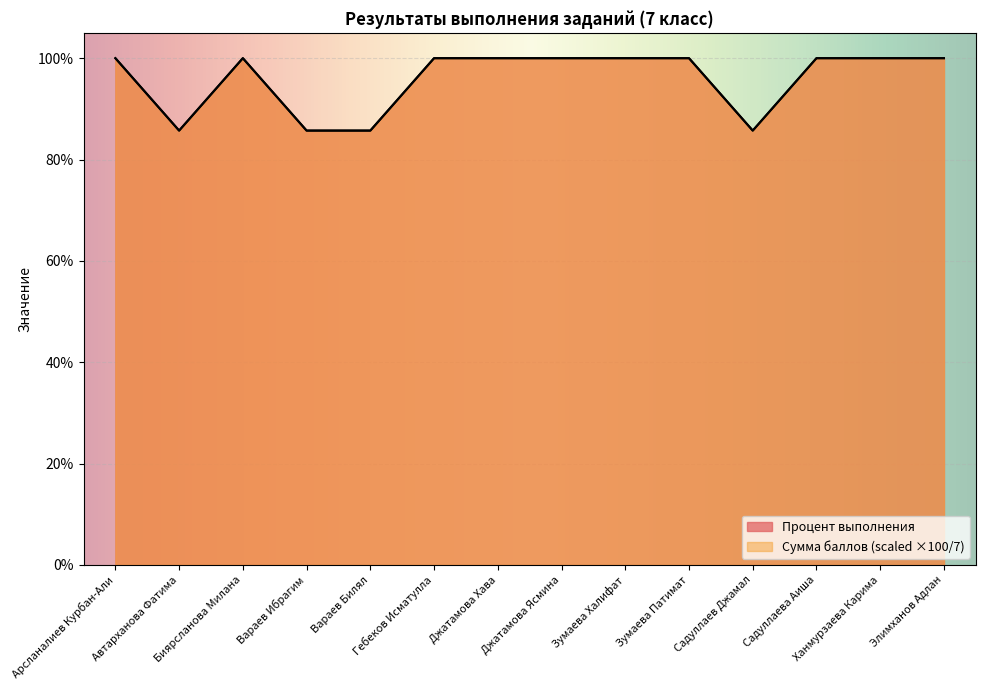

What is the average value of the Сумма баллов series?

95.9